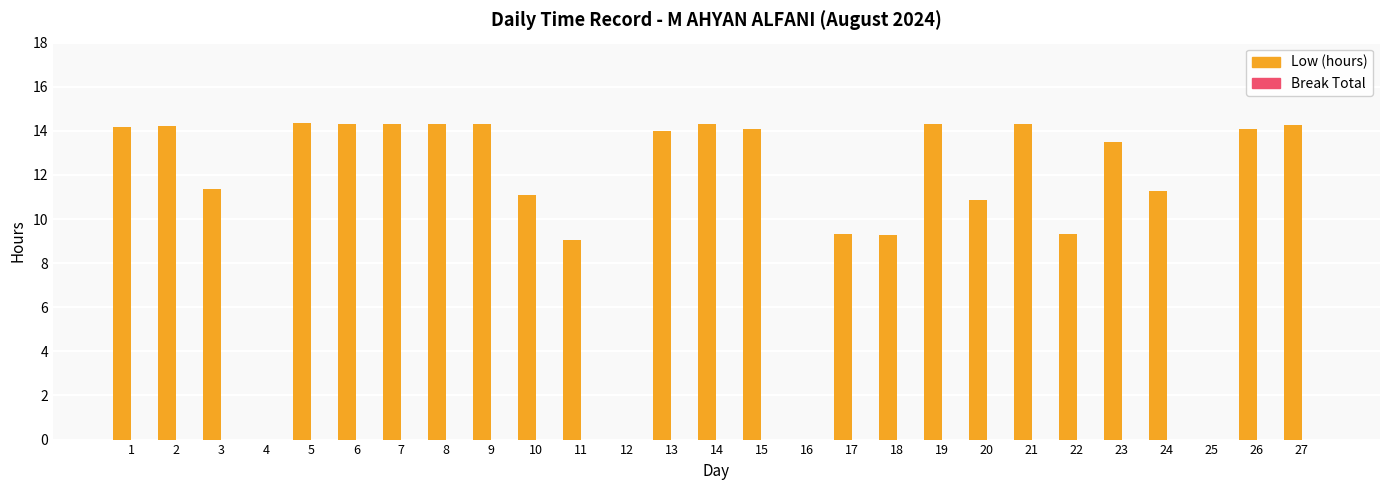

What is the sum of the values at 14 and 16?

14.3